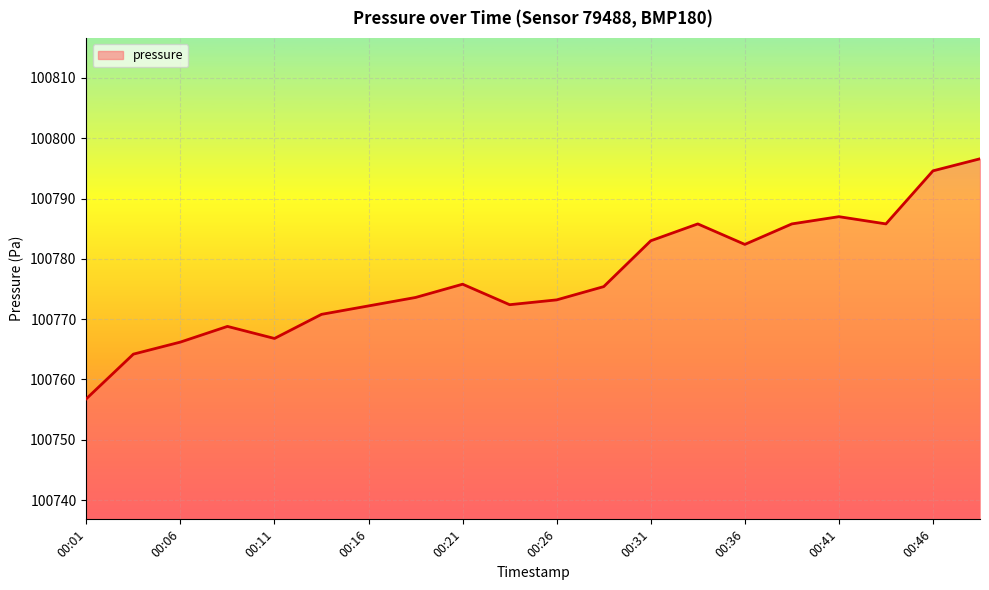

What is the minimum value shown in the chart?

100756.8